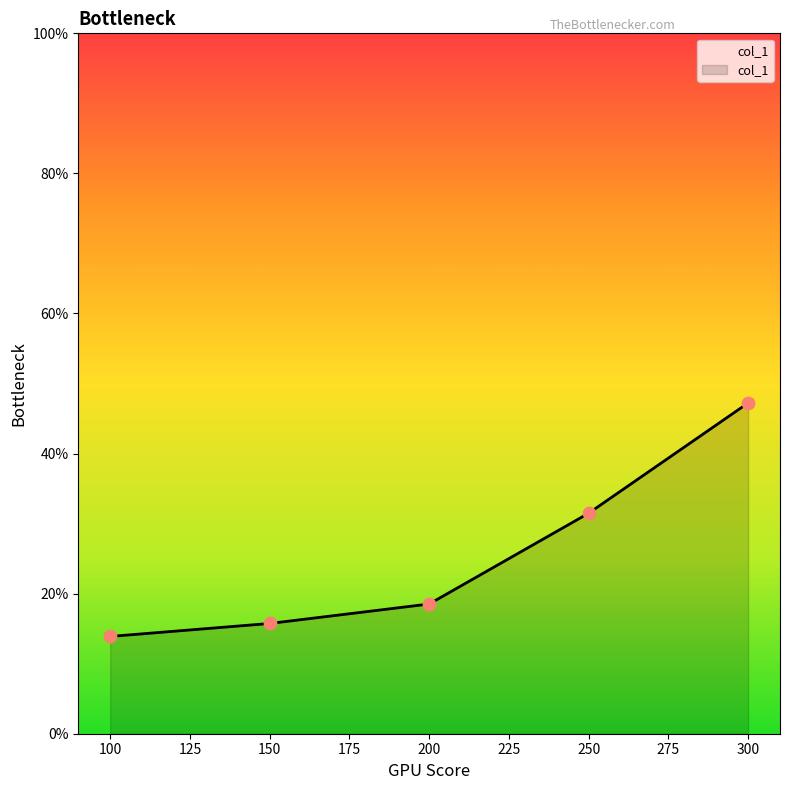

What is the change in value from 100 to 200?

+4.6